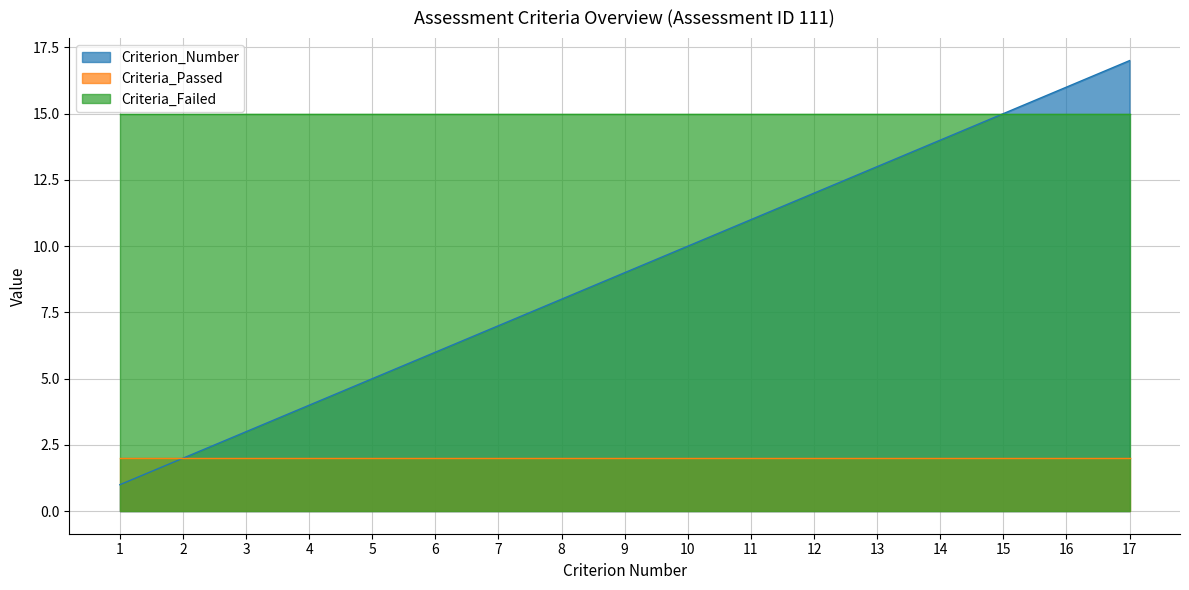

What value does the Criteria_Passed series have at 2?

2